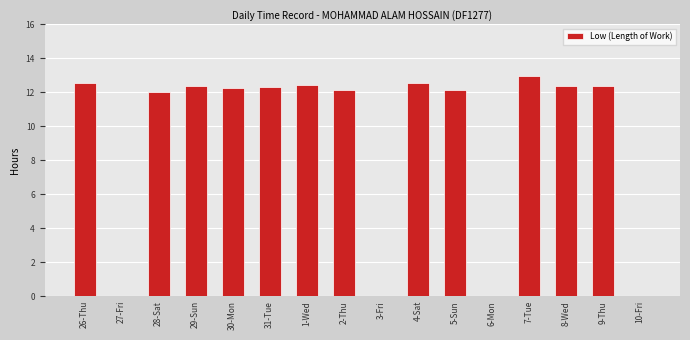

What is the approximate value at 29-Sun?

12.4